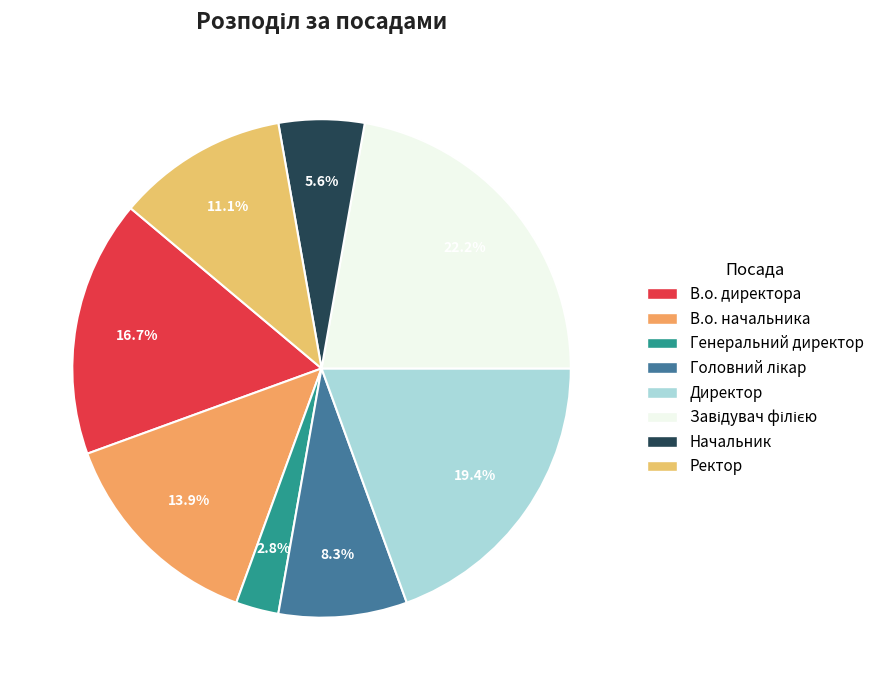

Which has a higher value, Ректор or В.о. начальника?

В.о. начальника